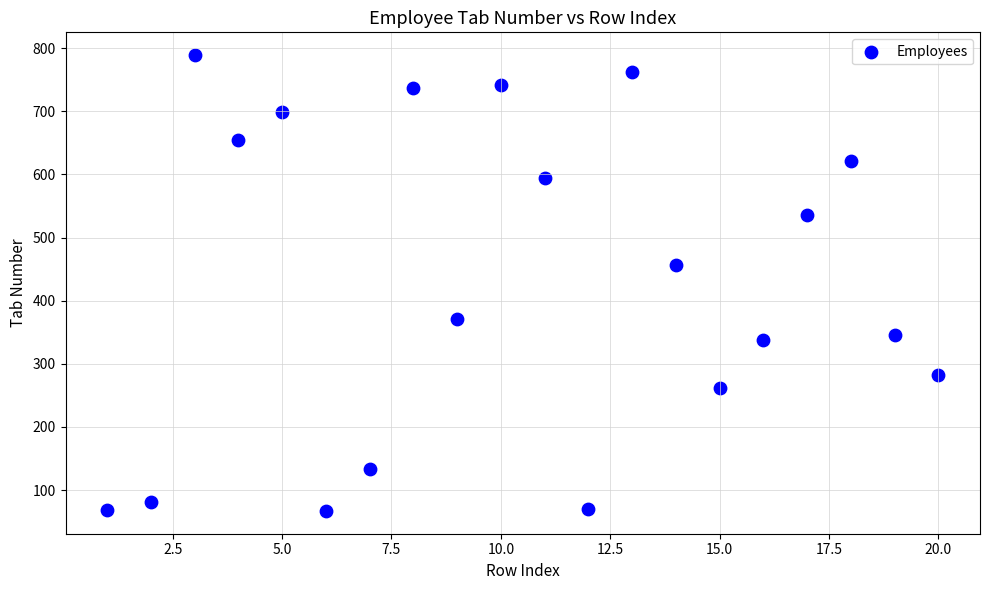

What is the range of X values (max minus min)?

19